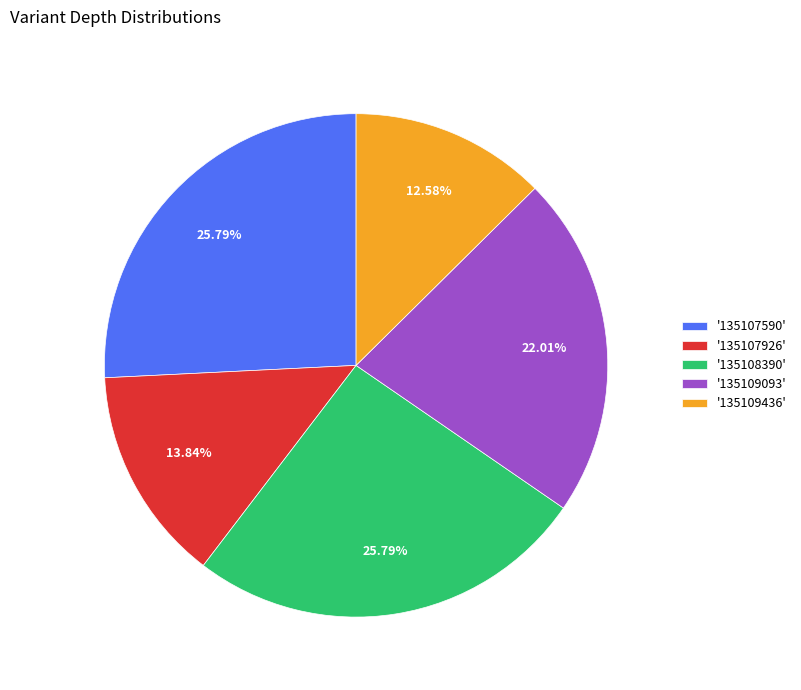

Is there any slice that represents more than half of the pie?

No